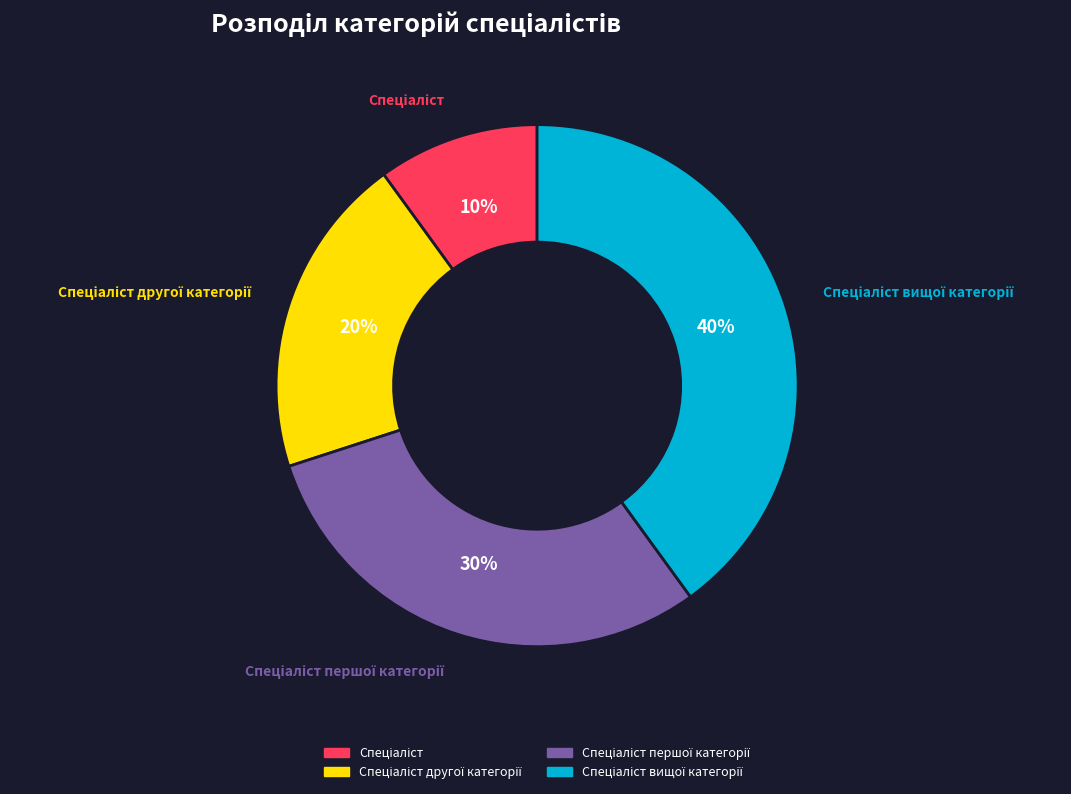

To the nearest percent, what is the difference between the largest and smallest slice percentages?

30%